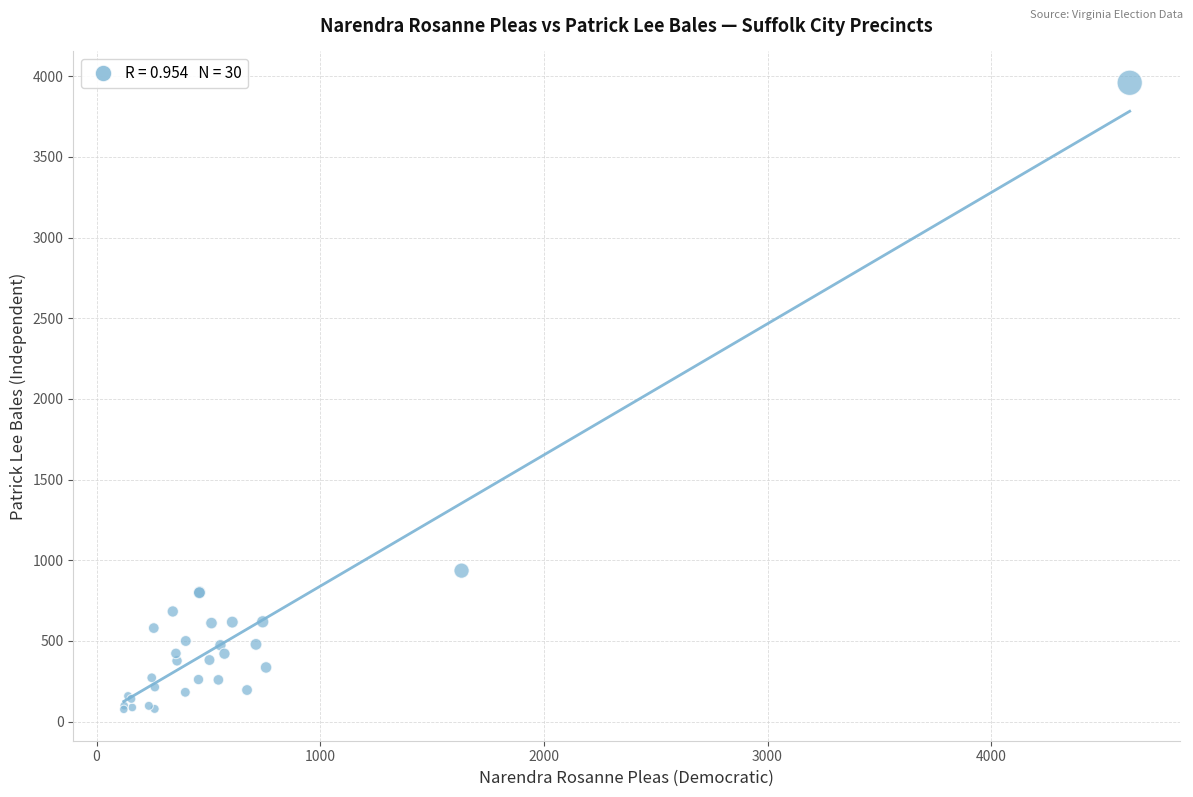

What Y value in the scatter plot is closest to 2018?

936